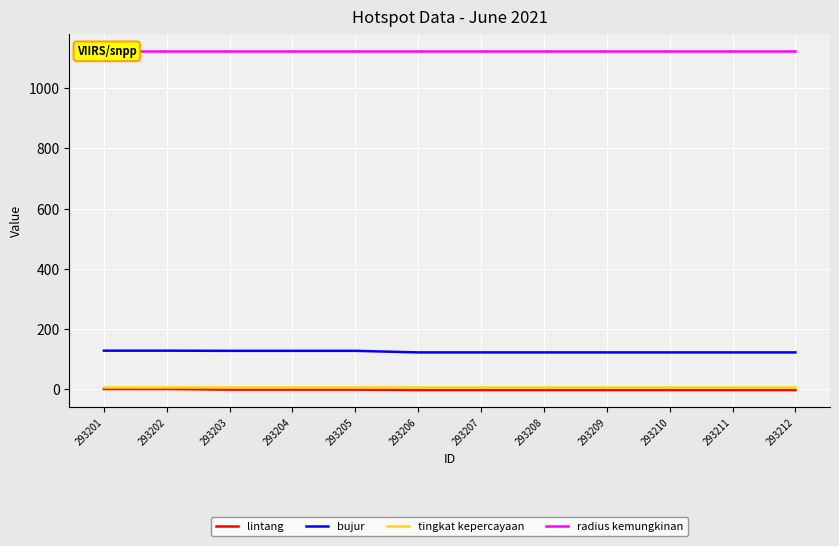

Reading left to right, list all the values displayed in this chart.

lintang: 293201=0.5	293202=0.5	293203=-1.5	293204=-1.5	293205=-1.5	293206=-2.8	293207=-2.8	293208=-2.8	293209=-2.8	293210=-2.8	293211=-2.8	293212=-2.8
bujur: 293201=128.0	293202=128.0	293203=127.4	293204=127.4	293205=127.4	293206=122.2	293207=122.2	293208=122.2	293209=122.2	293210=122.2	293211=122.2	293212=122.2
tingkat kepercayaan: 293201=8.0	293202=8.0	293203=8.0	293204=8.0	293205=8.0	293206=8.0	293207=8.0	293208=8.0	293209=8.0	293210=8.0	293211=8.0	293212=8.0
radius kemungkinan: 293201=1125.0	293202=1125.0	293203=1125.0	293204=1125.0	293205=1125.0	293206=1125.0	293207=1125.0	293208=1125.0	293209=1125.0	293210=1125.0	293211=1125.0	293212=1125.0